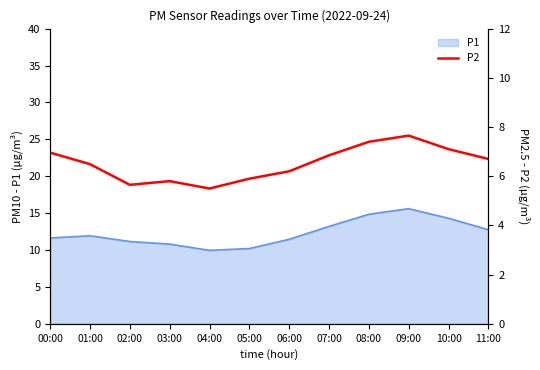

Is it true that the value at 07:00 is 10.7?

False